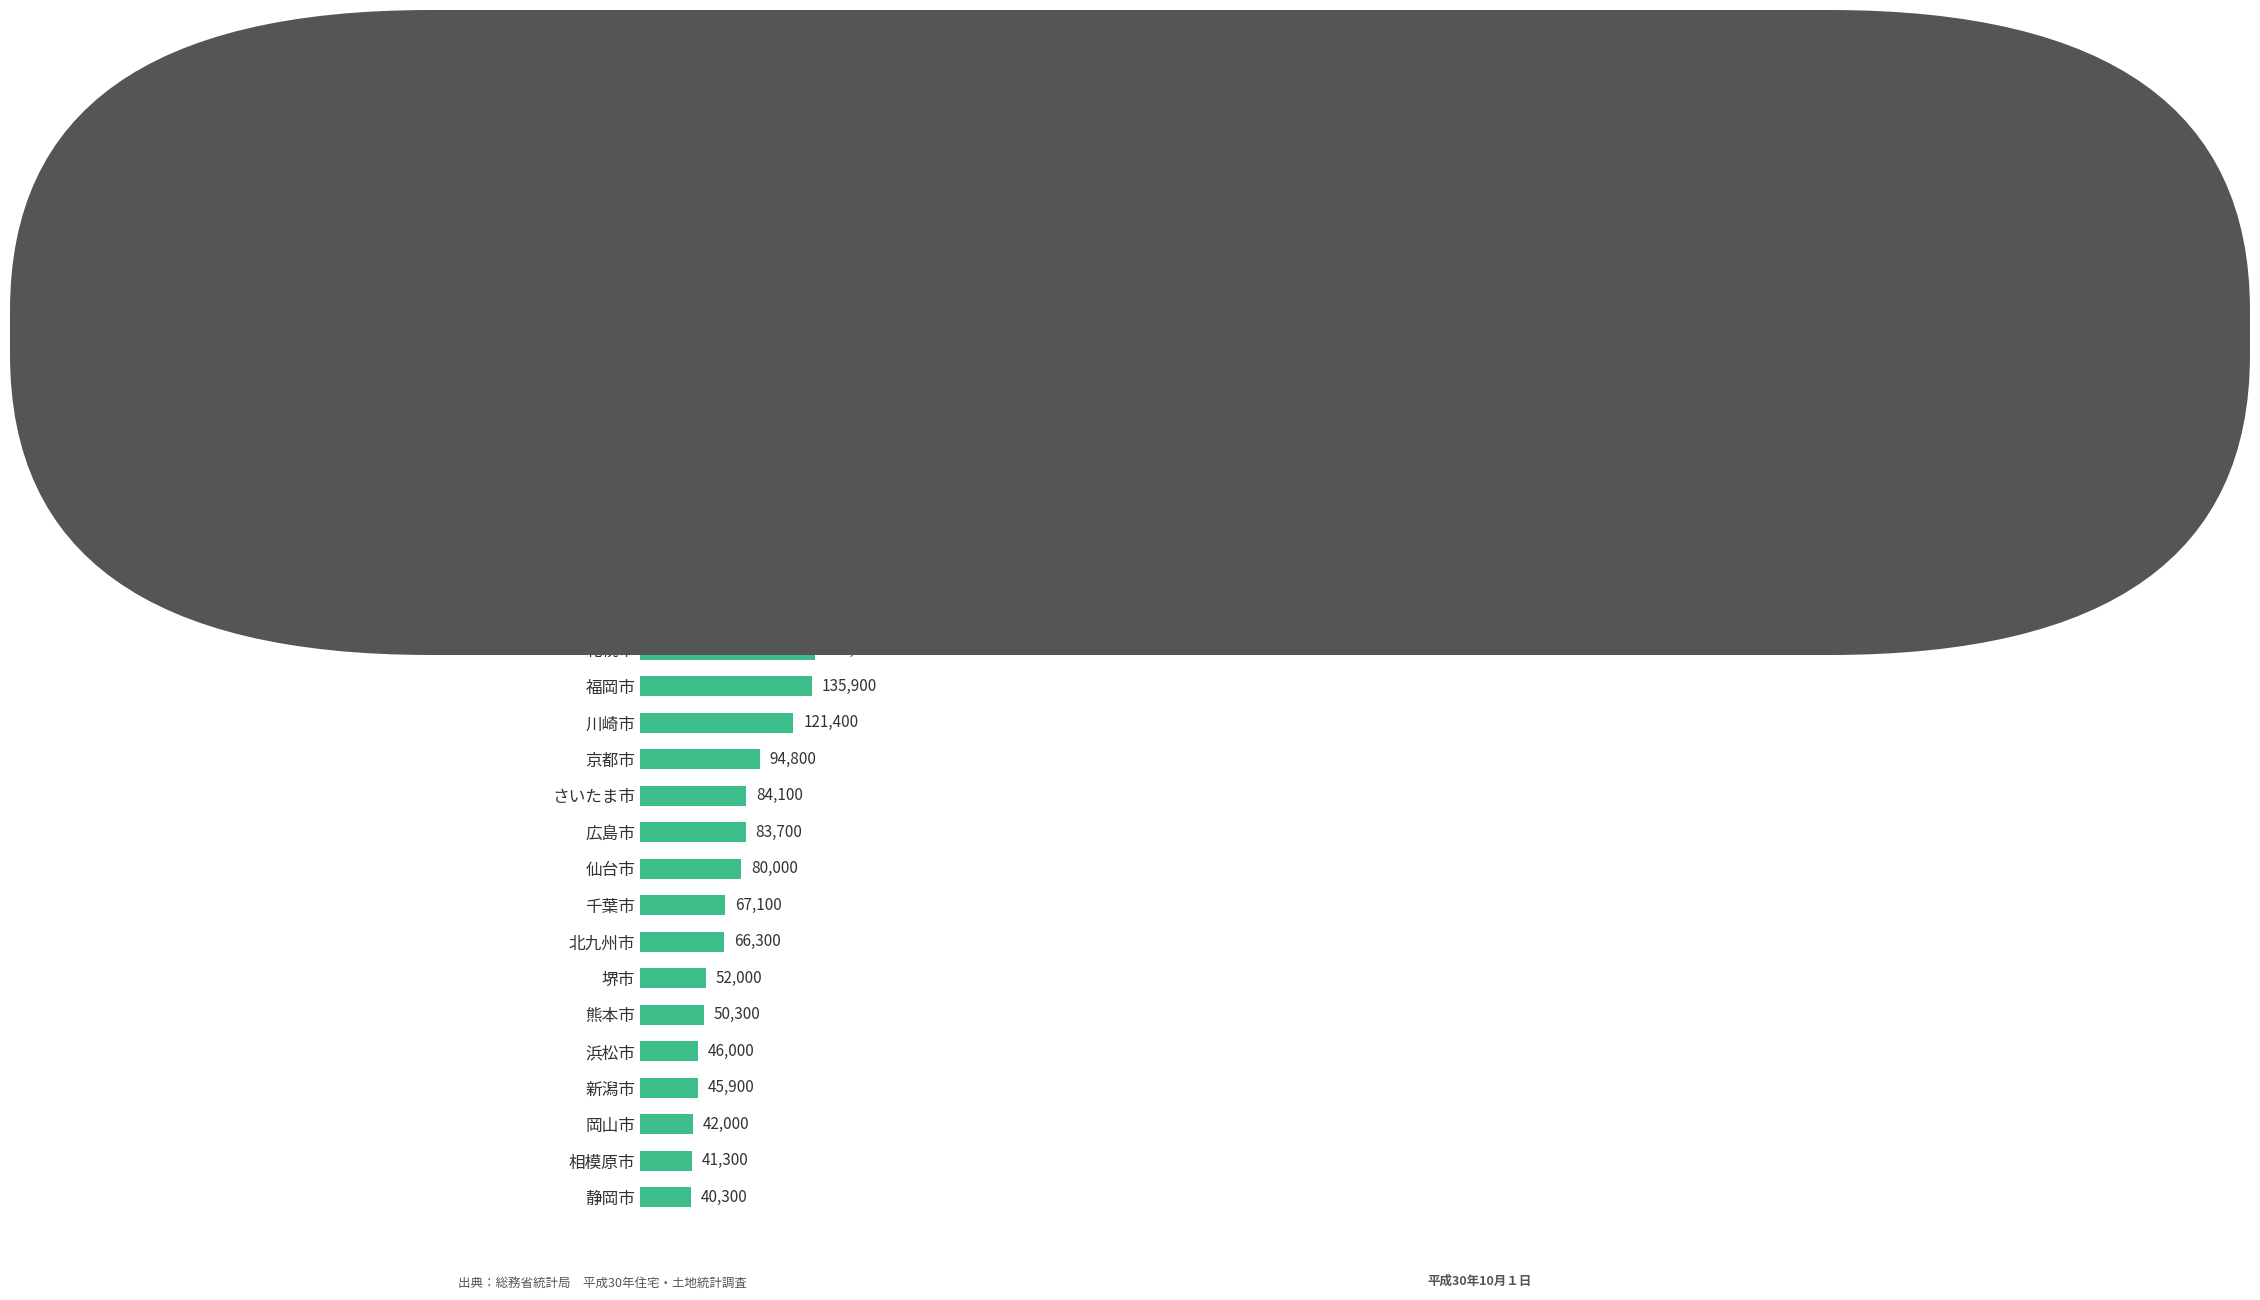

Rank the categories by value from highest to lowest.

東京都区部, 横浜市, 大阪市, 名古屋市, 神戸市, 札幌市, 福岡市, 川崎市, 京都市, さいたま市, 広島市, 仙台市, 千葉市, 北九州市, 堺市, 熊本市, 浜松市, 新潟市, 岡山市, 相模原市, 静岡市